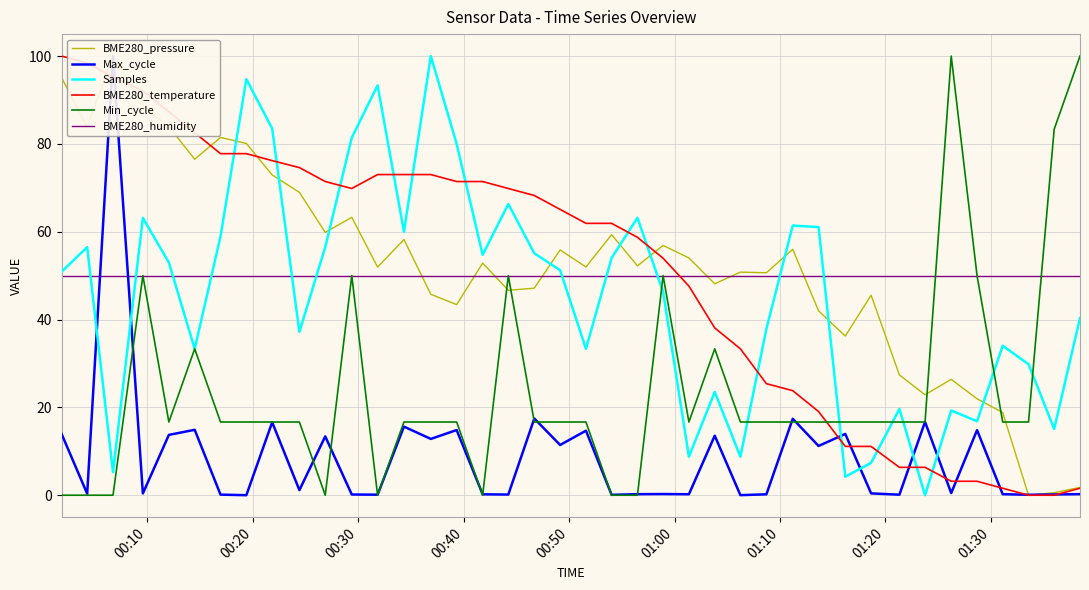

How many times do Min_cycle and BME280_temperature cross each other?

1